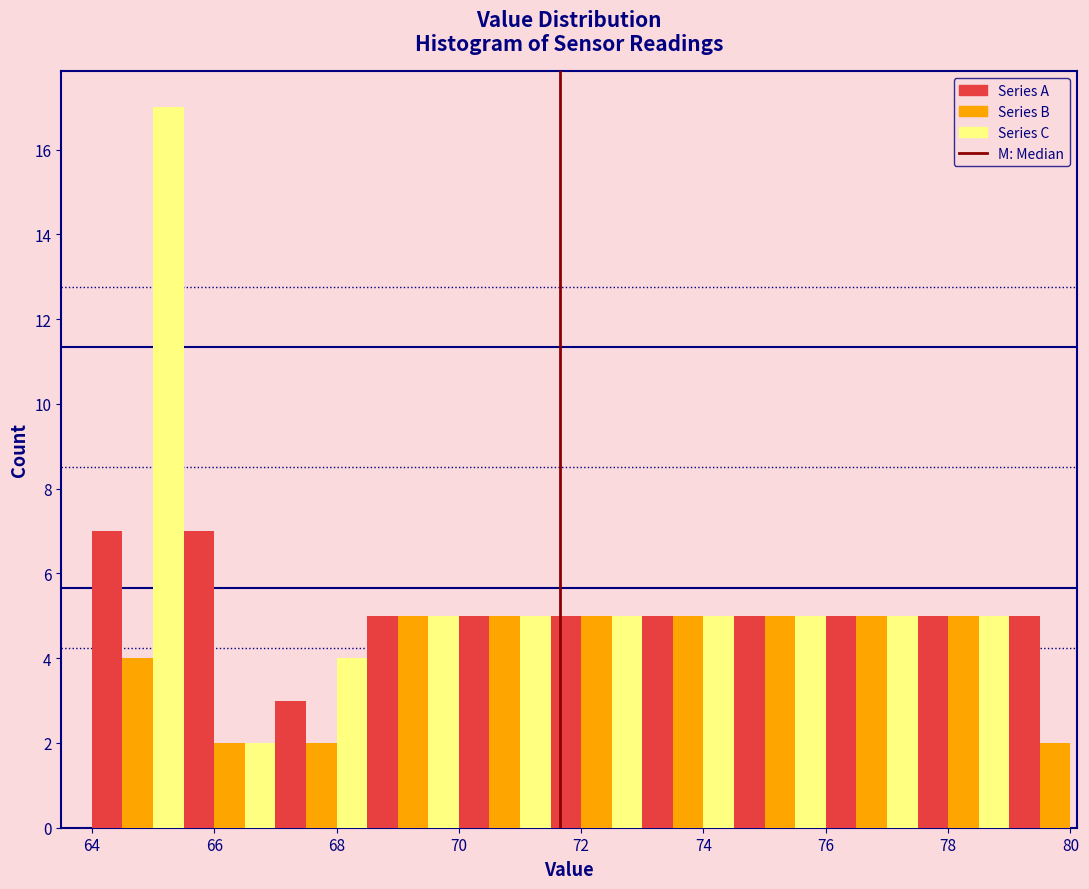

Read against the x-axis, roughly where is the centre of the tallest bar?

65.2